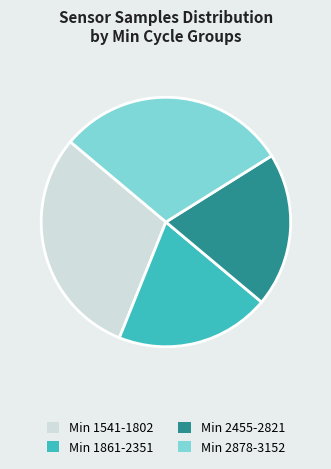

True or false: Min 2455-2821 accounts for 20% of the total.

True